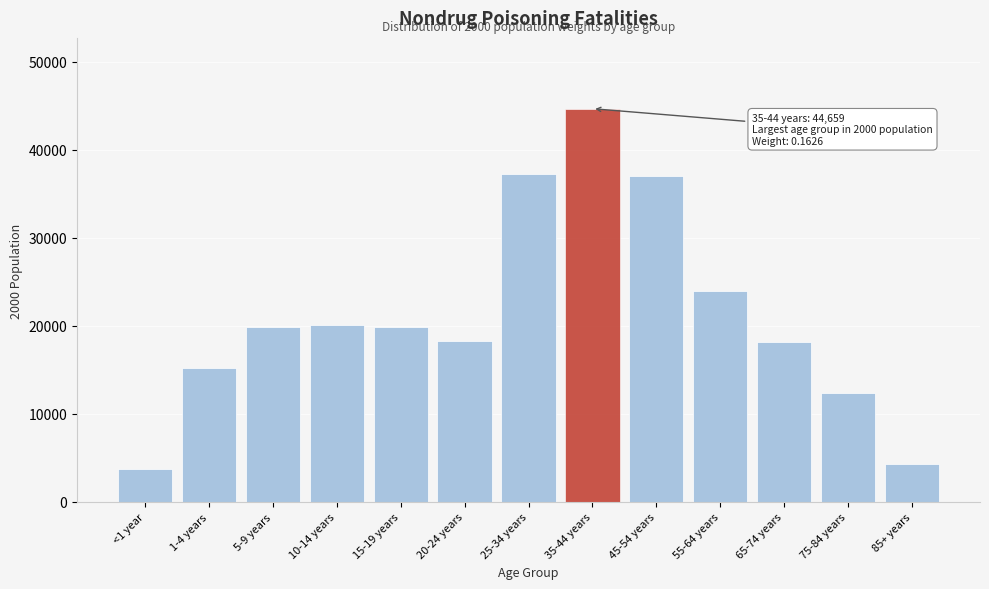

The value at <1 year is 3795. True or false?

True